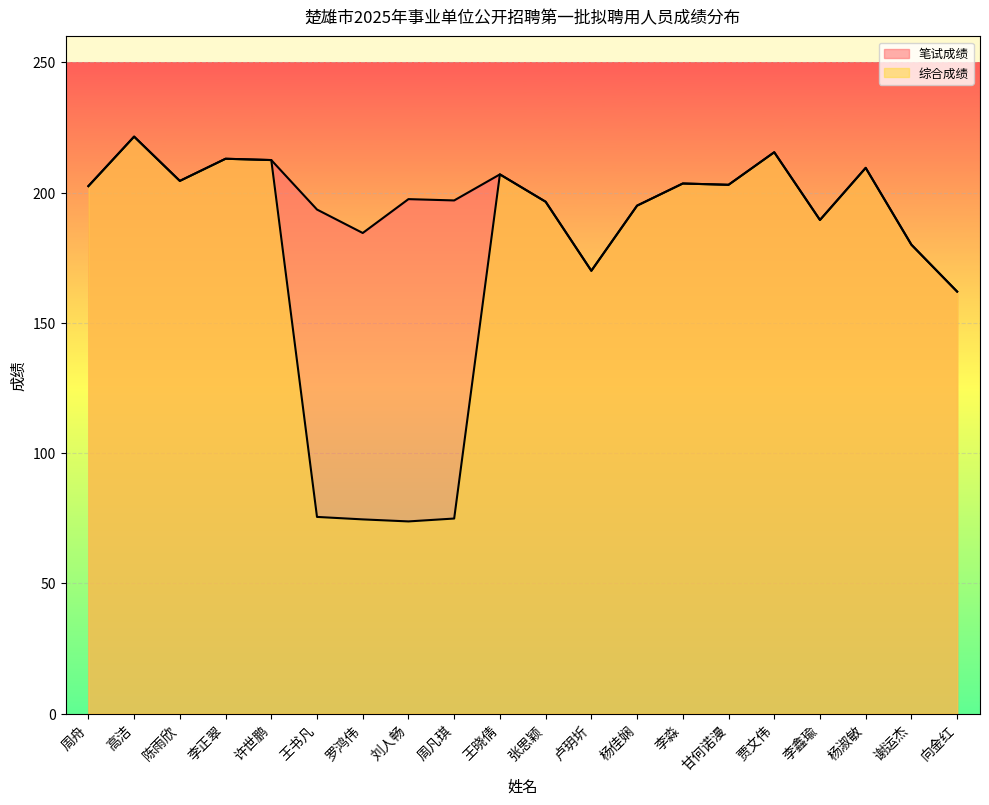

What are all the series names shown in the legend?

笔试成绩, 综合成绩